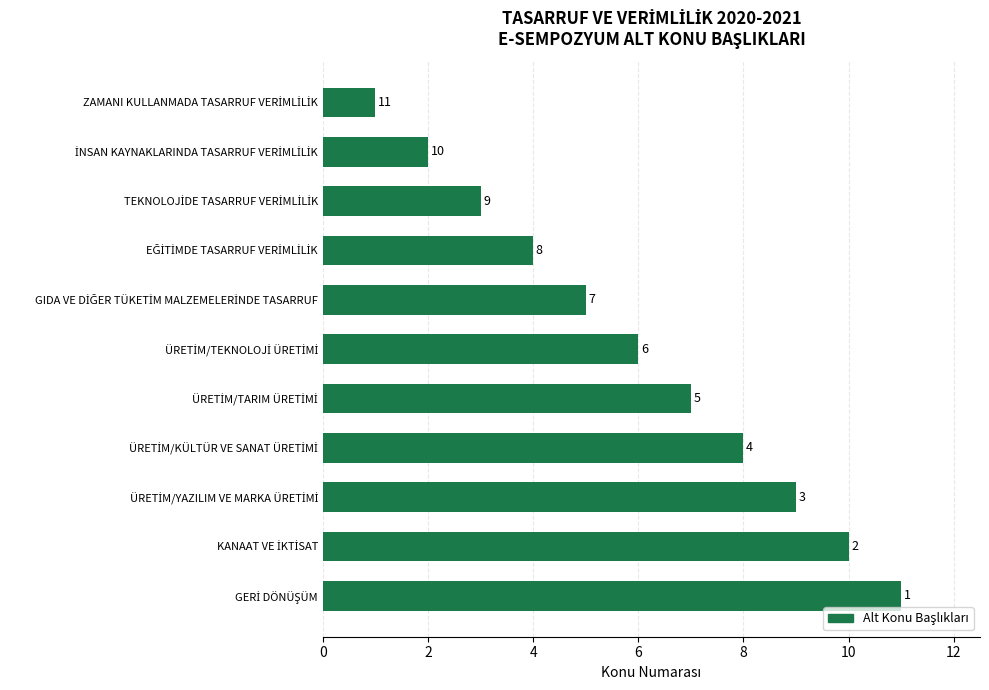

What is the greatest value displayed?

11